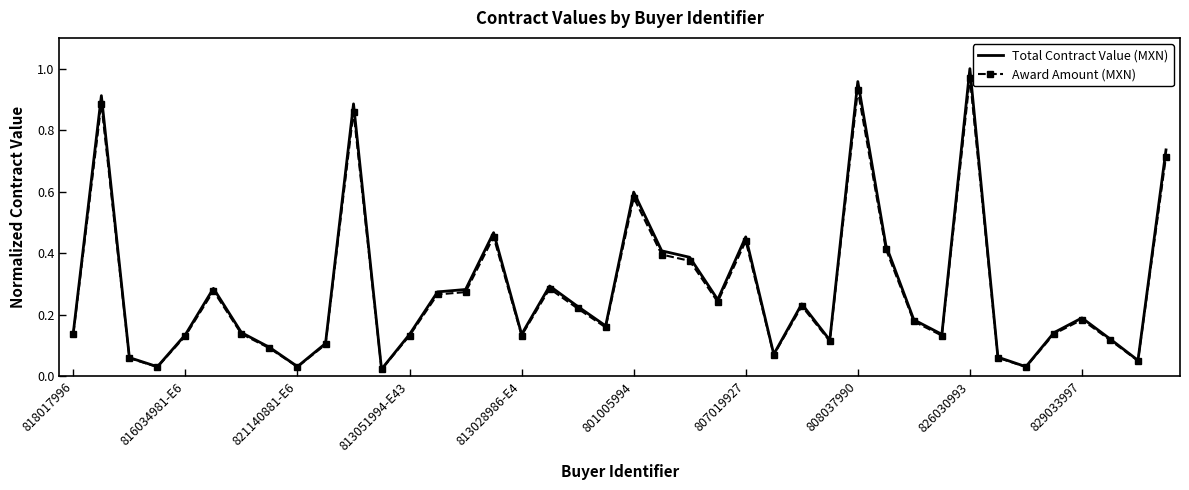

Which series has the widest spread of values?

Total Contract Value (MXN)